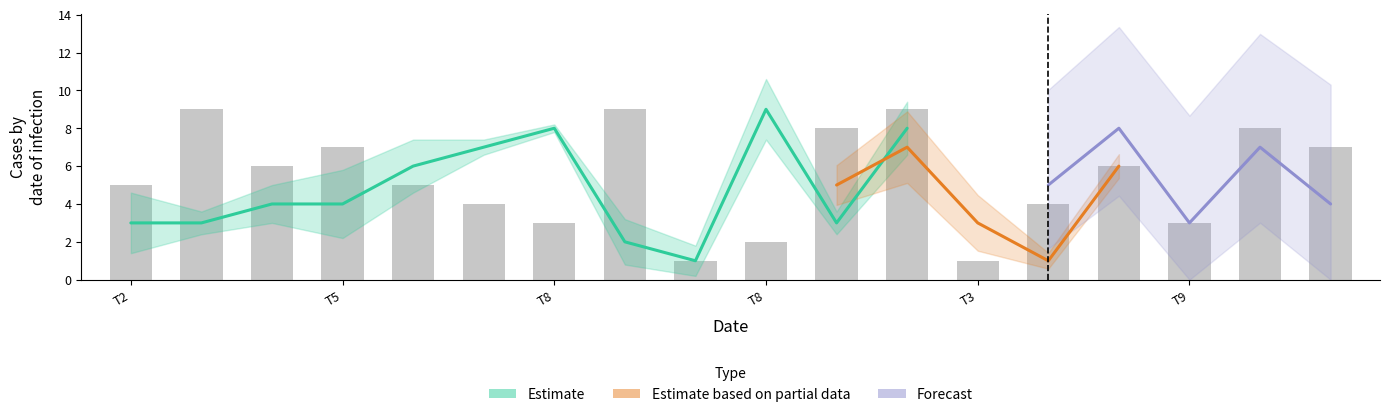

How many categories are shown in the chart?

18